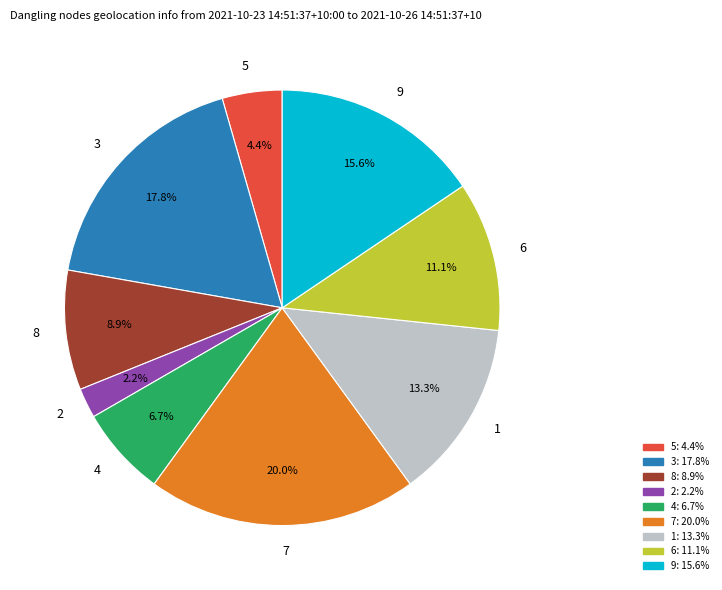

True or false: 5 accounts for 4% of the total.

True